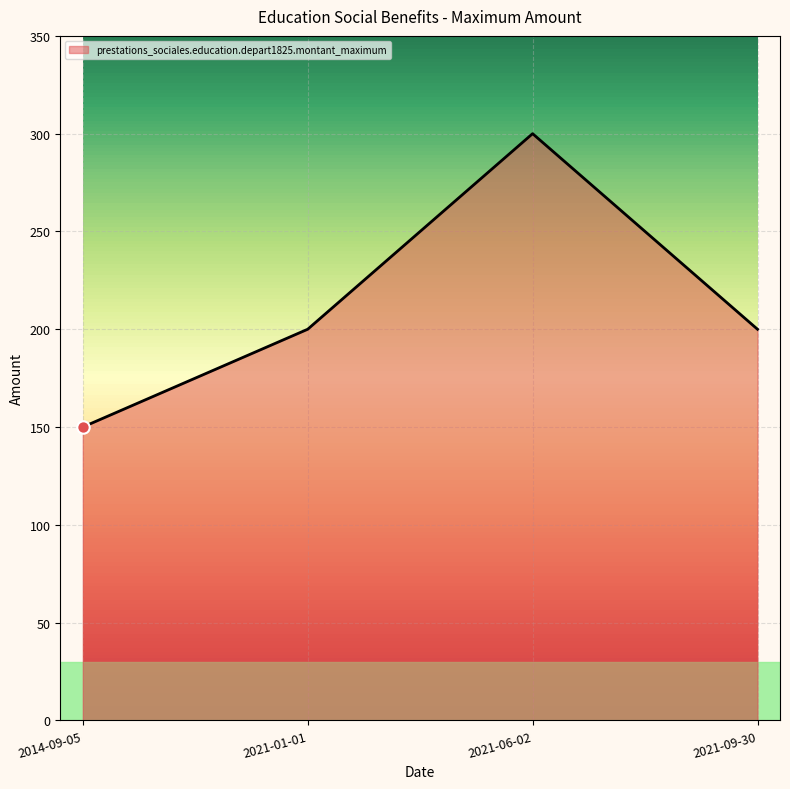

What is the change in value from 2021-01-01 to 2021-06-02?

+100